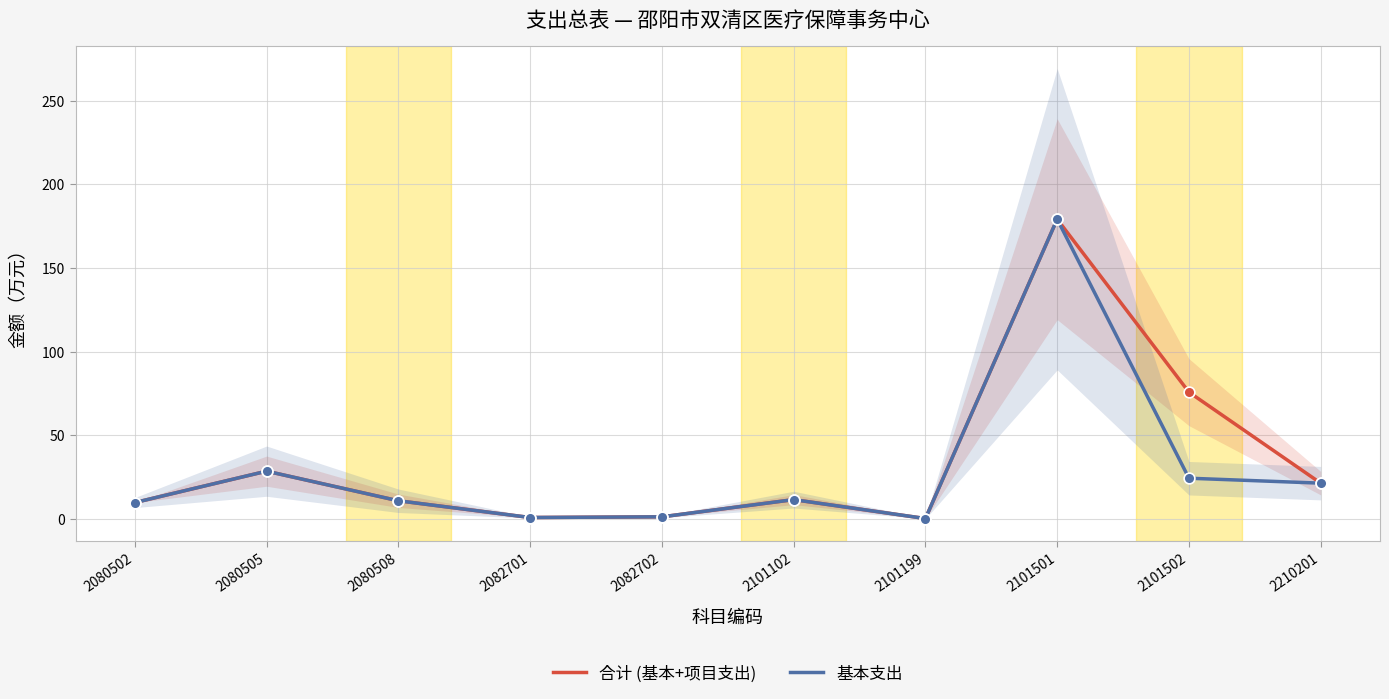

Is the value of 基本支出 at 2210201 greater than the value of 合计 (基本+项目支出) at 2101501?

No